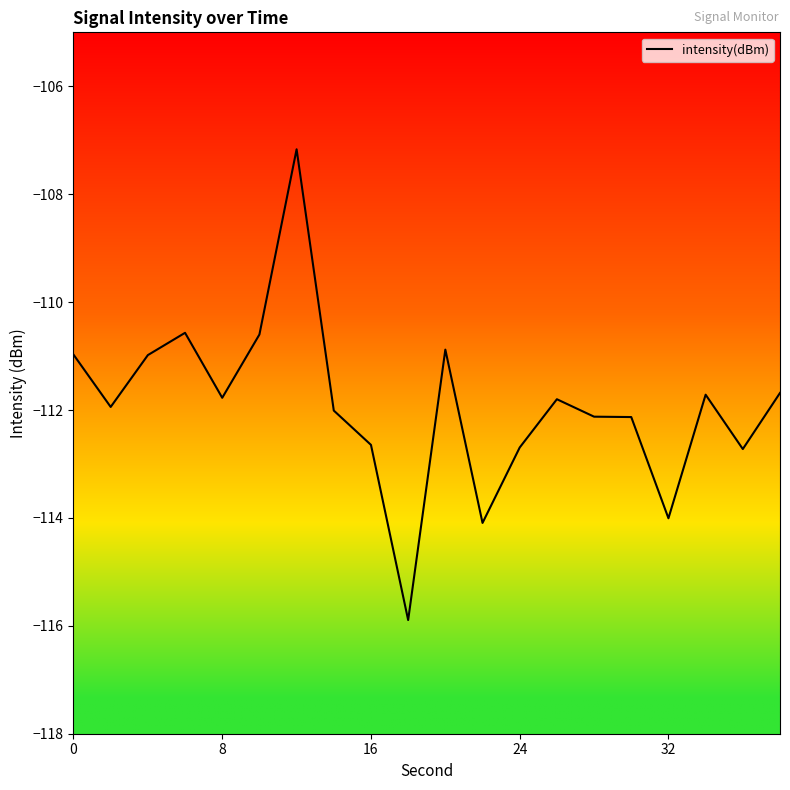

What is the greatest value displayed?

-107.2